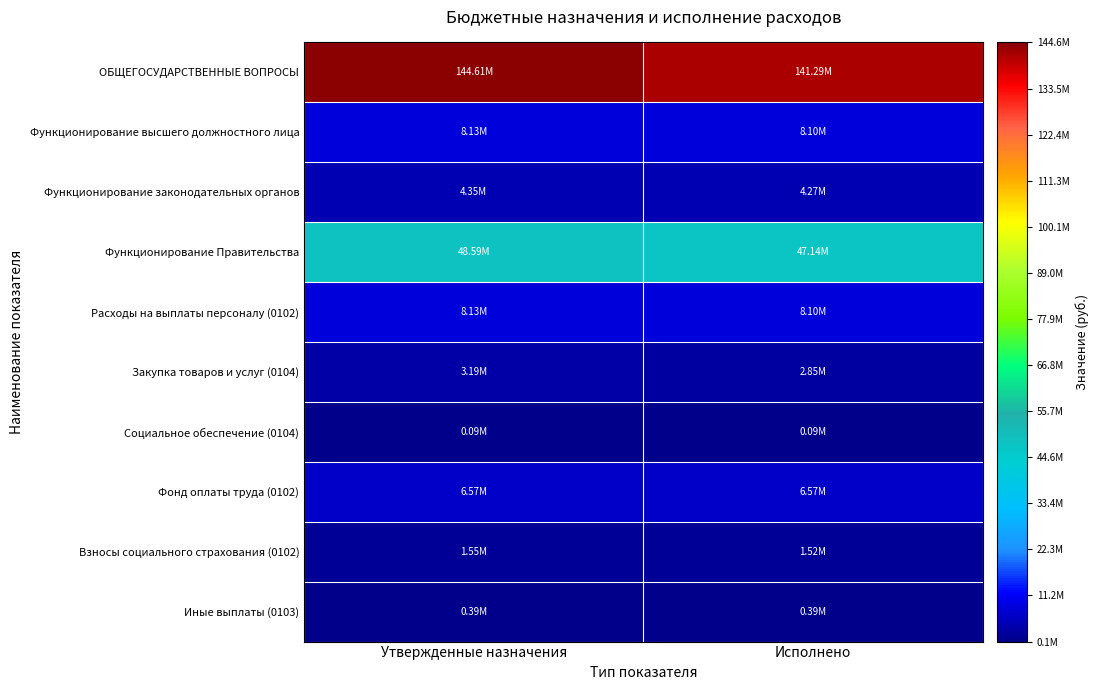

What is the greatest value displayed?

144608629.5